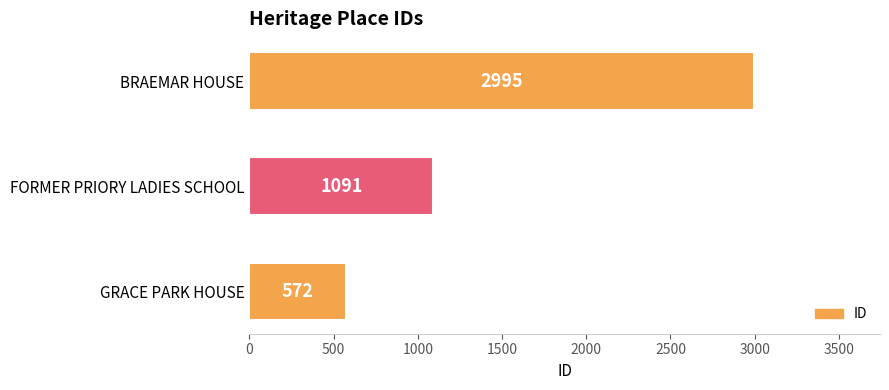

What is the change in value from FORMER PRIORY LADIES SCHOOL to BRAEMAR HOUSE?

+1904